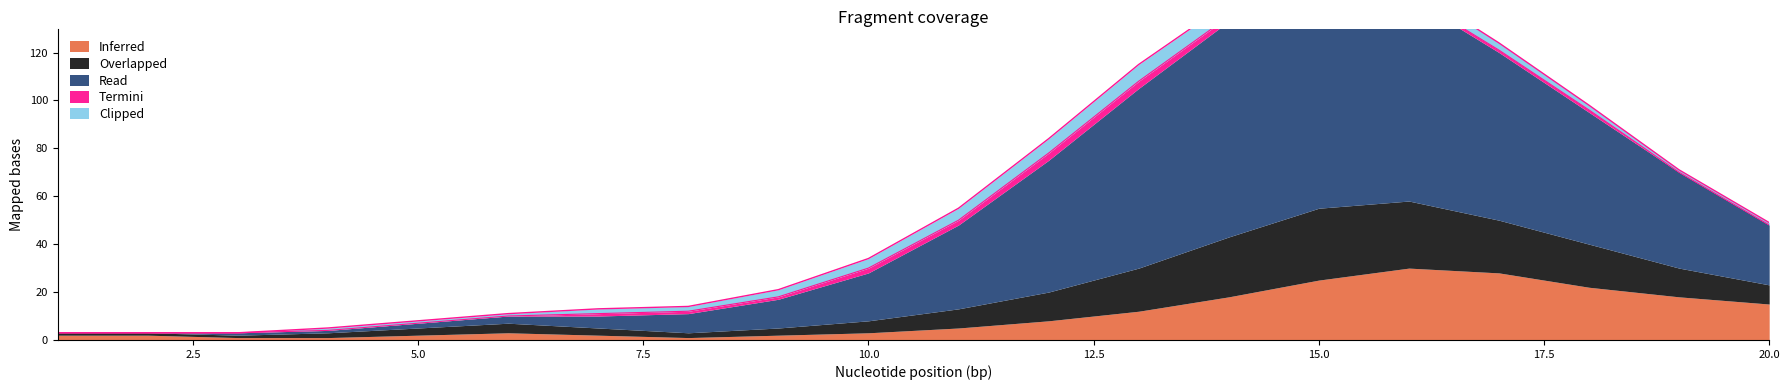

At 13, list the series in order from largest to smallest.

Read, Overlapped, Inferred, Clipped, Termini